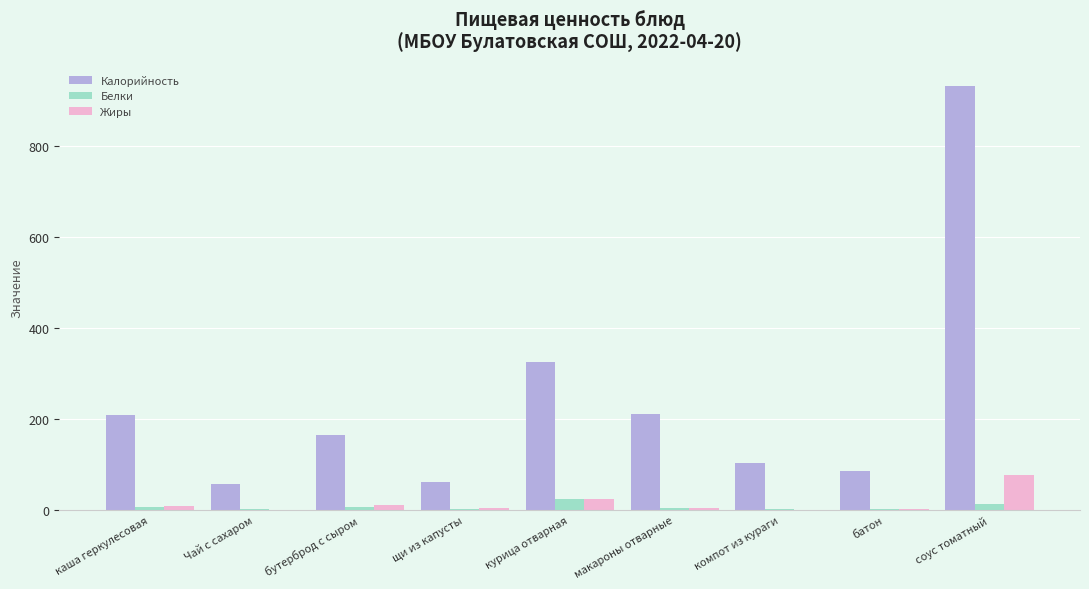

Which label corresponds to the largest value in the chart?

соус томатный